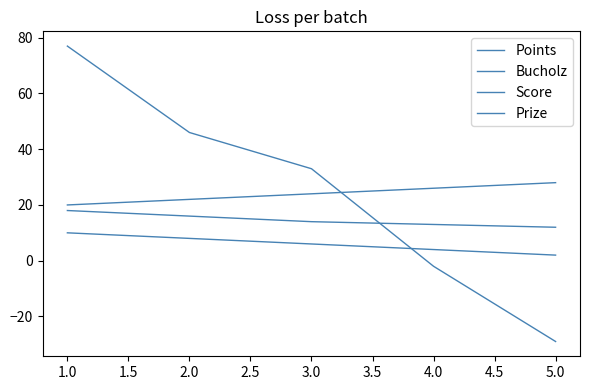

At which label does Bucholz first exceed 24?

4.0